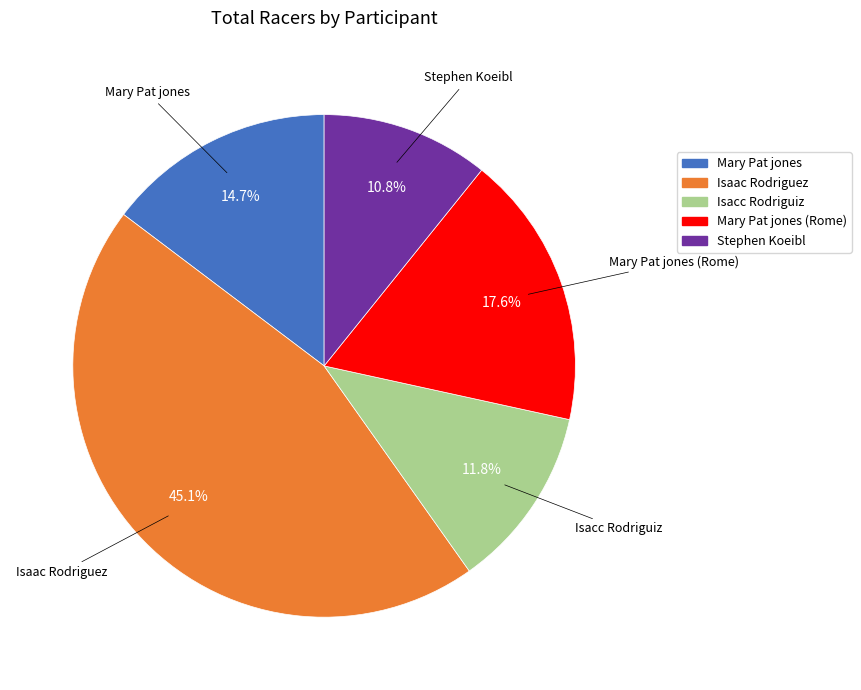

What is the smallest slice in the pie chart?

Stephen Koeibl